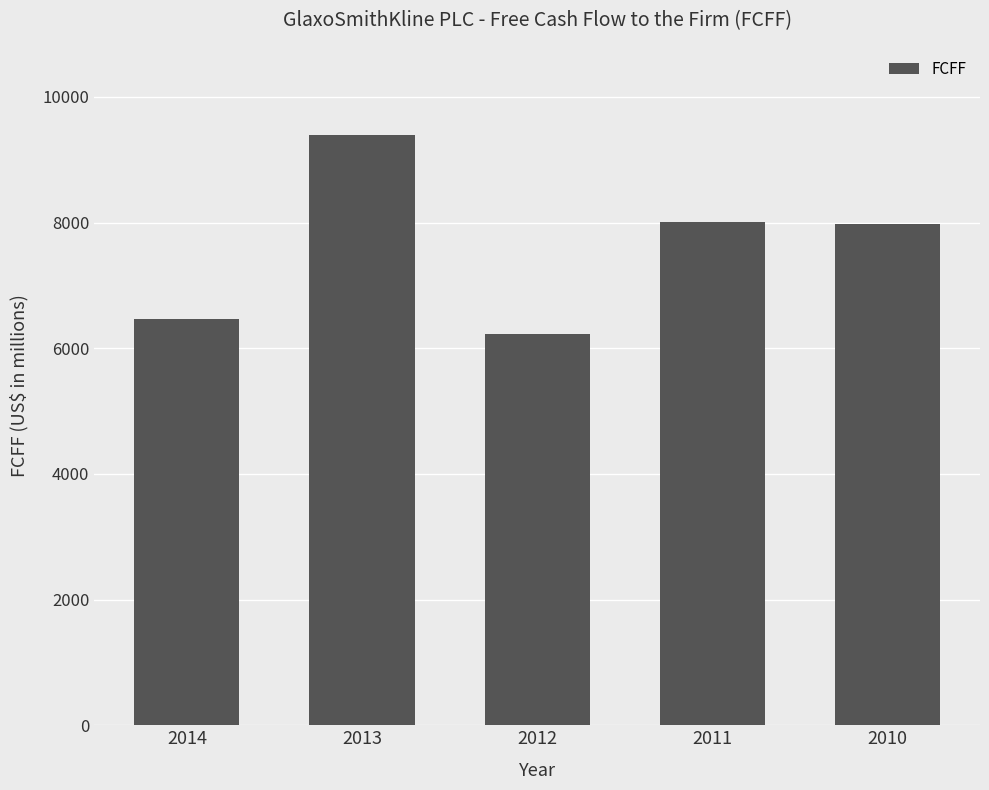

Between 2012 and 2013, which is larger?

2013